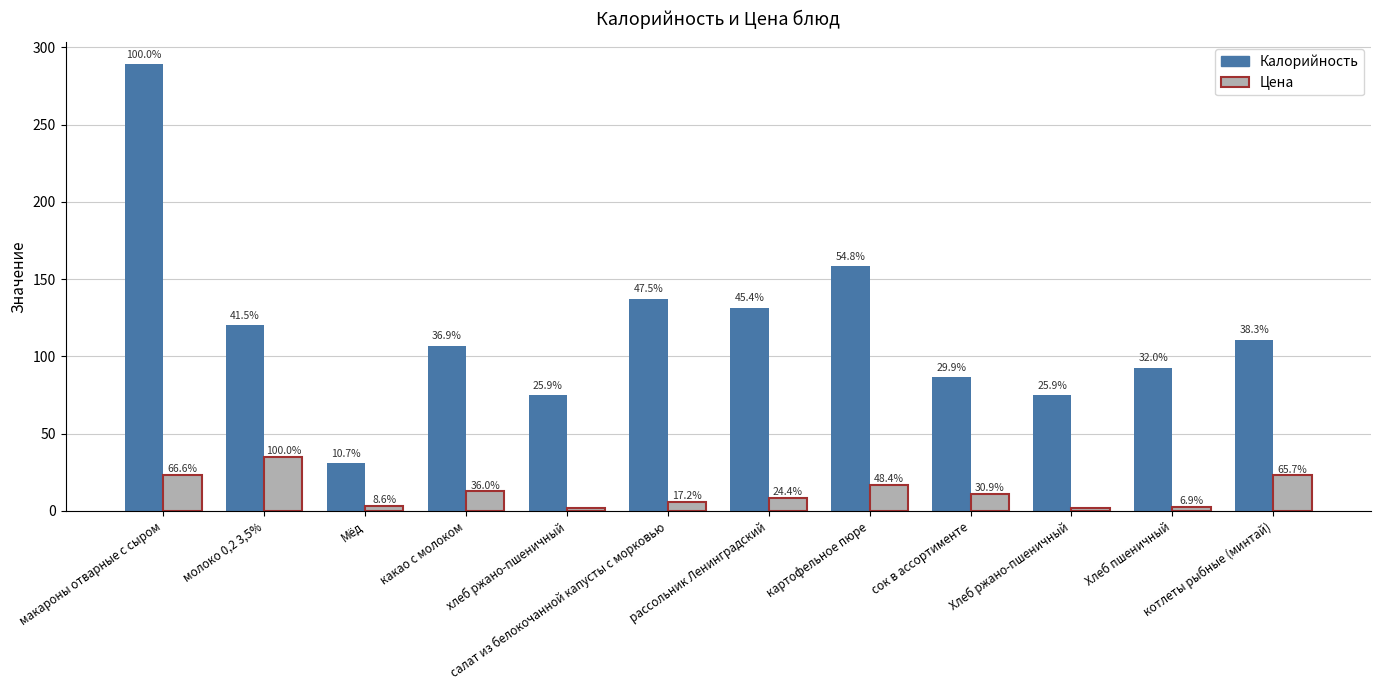

What is the difference between the Калорийность values at Хлеб пшеничный and хлеб ржано-пшеничный?

17.6